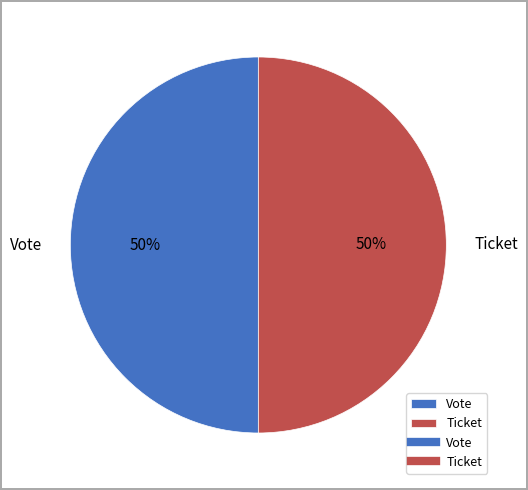

True or false: Ticket accounts for 50% of the total.

True